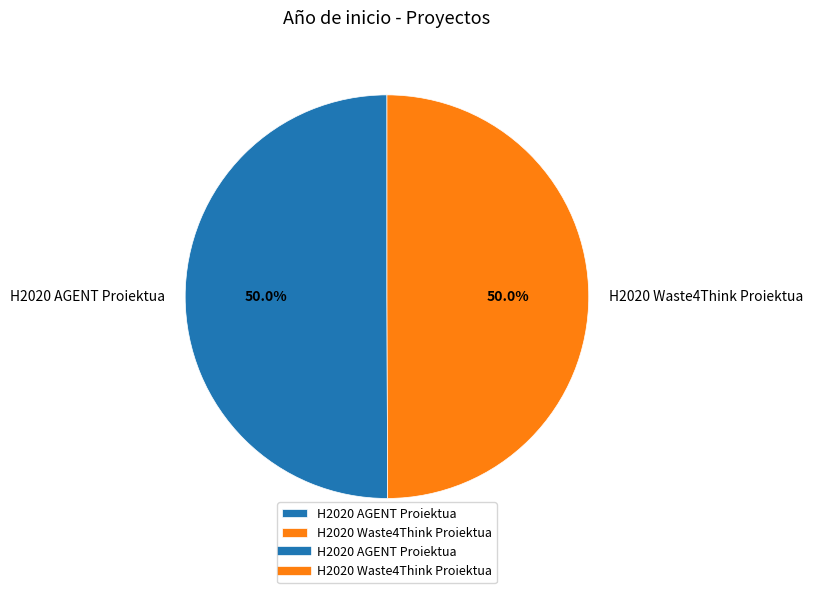

What is the ratio of the value at H2020 AGENT Proiektua to the value at H2020 Waste4Think Proiektua?

1.0